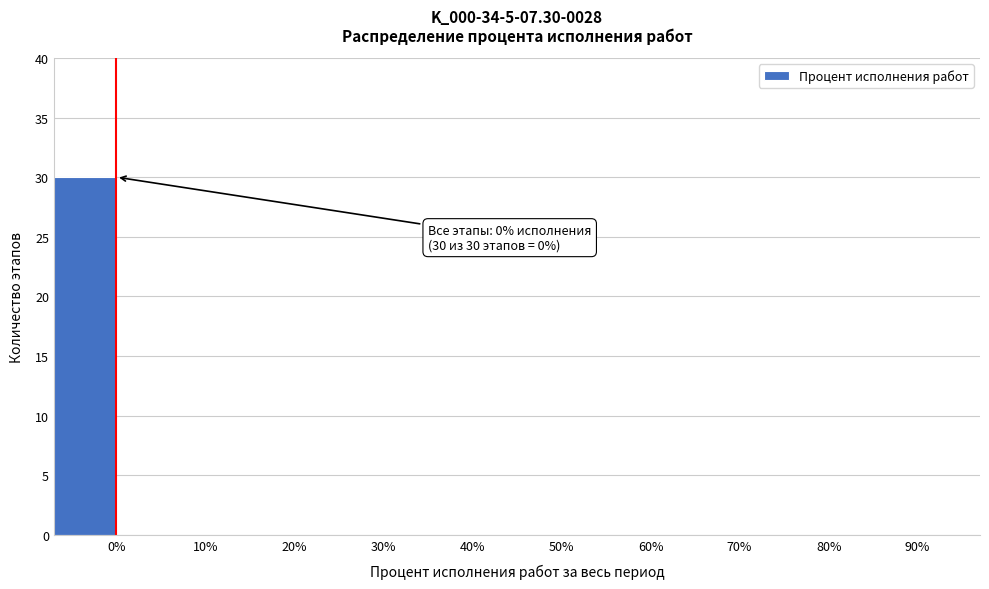

Reading left to right, transcribe all the data shown in this chart.

0%=30	10%=0	20%=0	30%=0	40%=0	50%=0	60%=0	70%=0	80%=0	90%=0